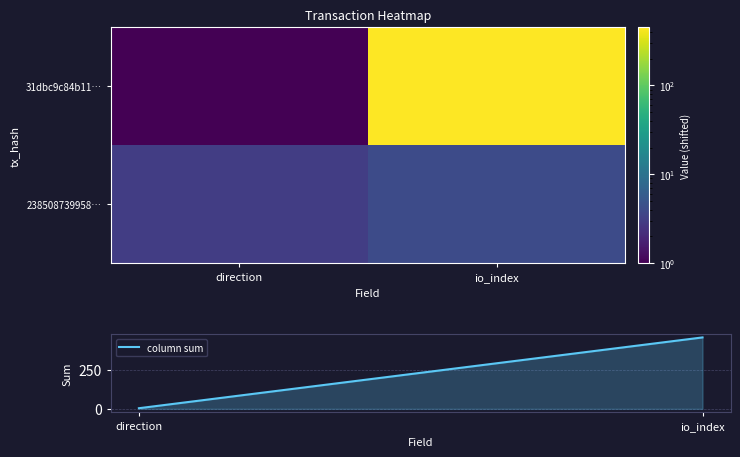

Which series changed the most between direction and io_index?

column sum